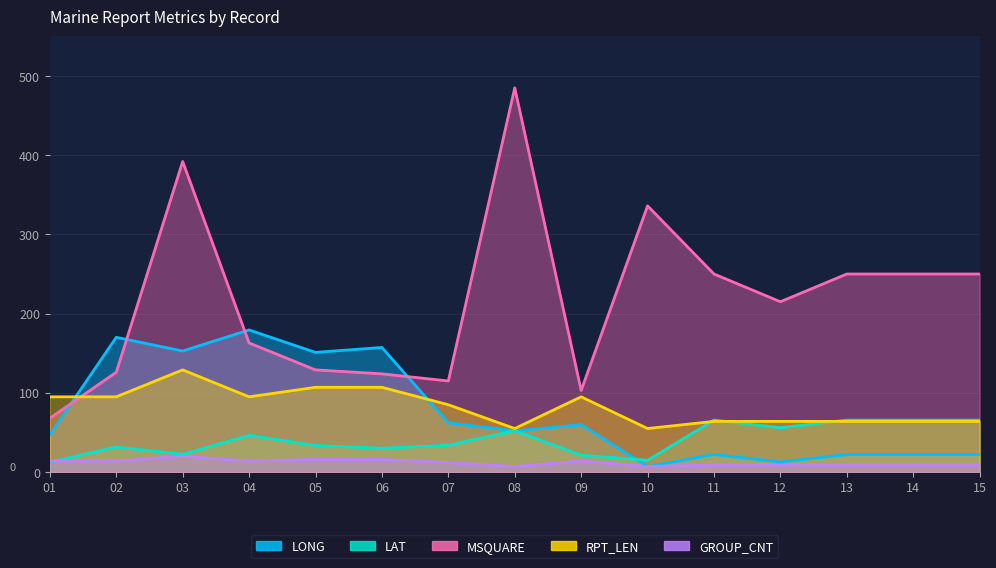

Between 07 and 08, which series saw the biggest shift?

MSQUARE